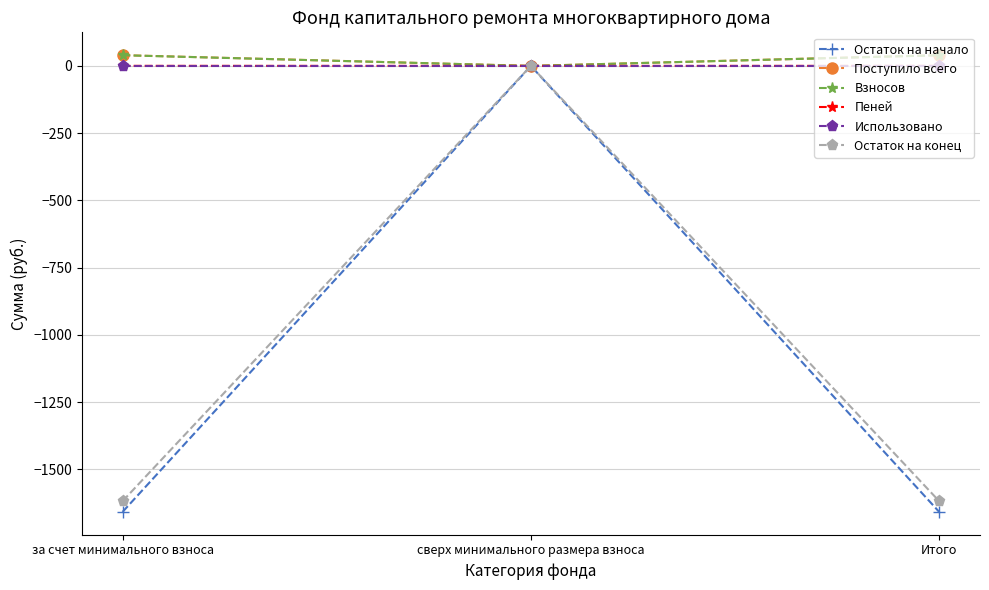

Which series has the largest range (max minus min)?

Остаток на начало